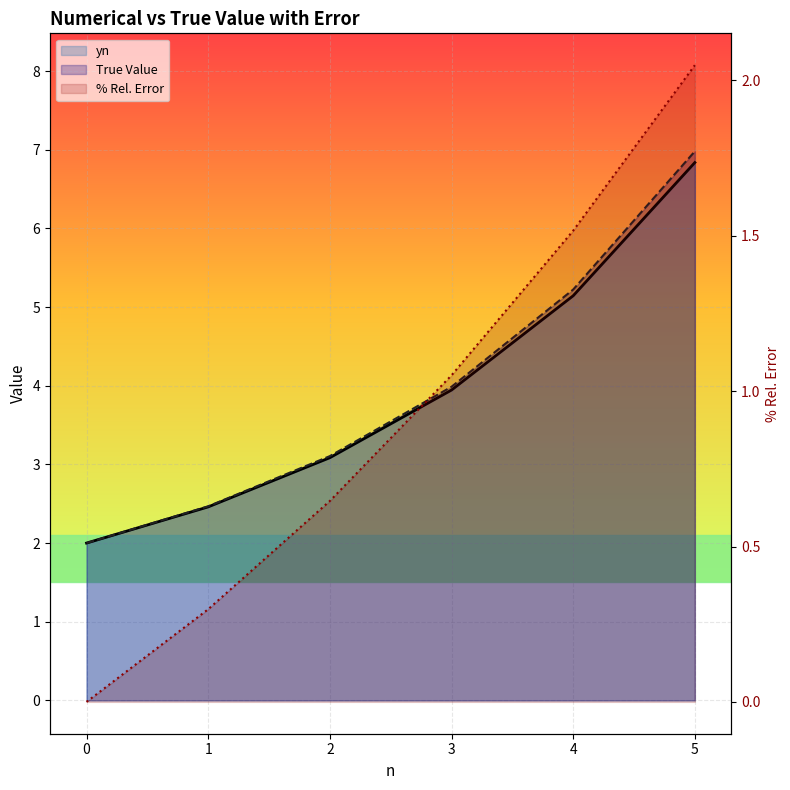

Rank the categories by % Rel. Error value from highest to lowest.

5, 4, 3, 2, 1, 0